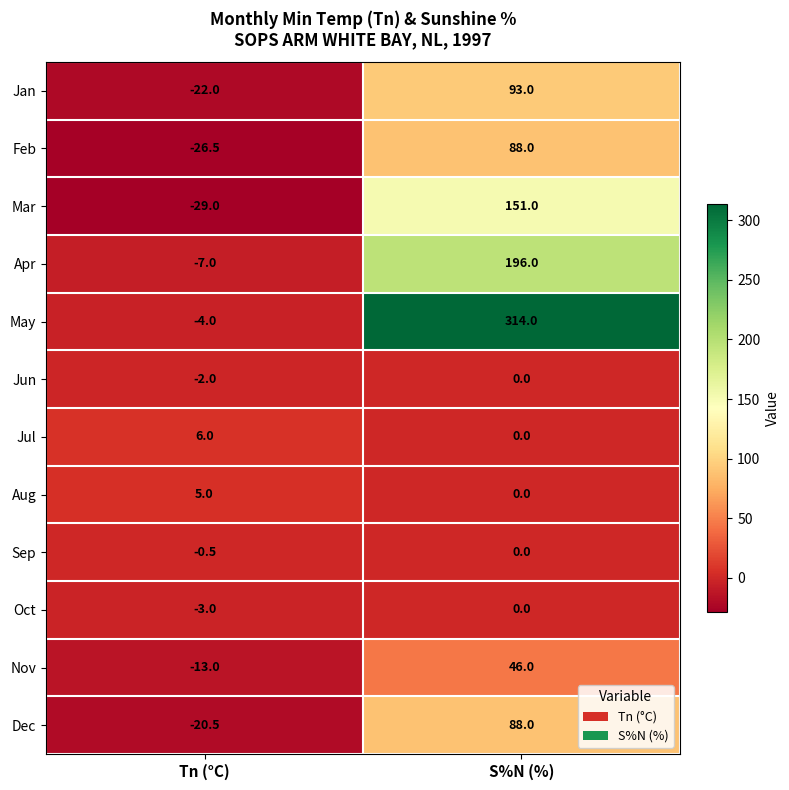

Reading right to left, extract all data points from this chart.

Jan: S%N (%)=93.0	Tn (°C)=-22.0
Feb: S%N (%)=88.0	Tn (°C)=-26.5
Mar: S%N (%)=151.0	Tn (°C)=-29.0
Apr: S%N (%)=196.0	Tn (°C)=-7.0
May: S%N (%)=314.0	Tn (°C)=-4.0
Jun: S%N (%)=0.0	Tn (°C)=-2.0
Jul: S%N (%)=0.0	Tn (°C)=6.0
Aug: S%N (%)=0.0	Tn (°C)=5.0
Sep: S%N (%)=0.0	Tn (°C)=-0.5
Oct: S%N (%)=0.0	Tn (°C)=-3.0
Nov: S%N (%)=46.0	Tn (°C)=-13.0
Dec: S%N (%)=88.0	Tn (°C)=-20.5